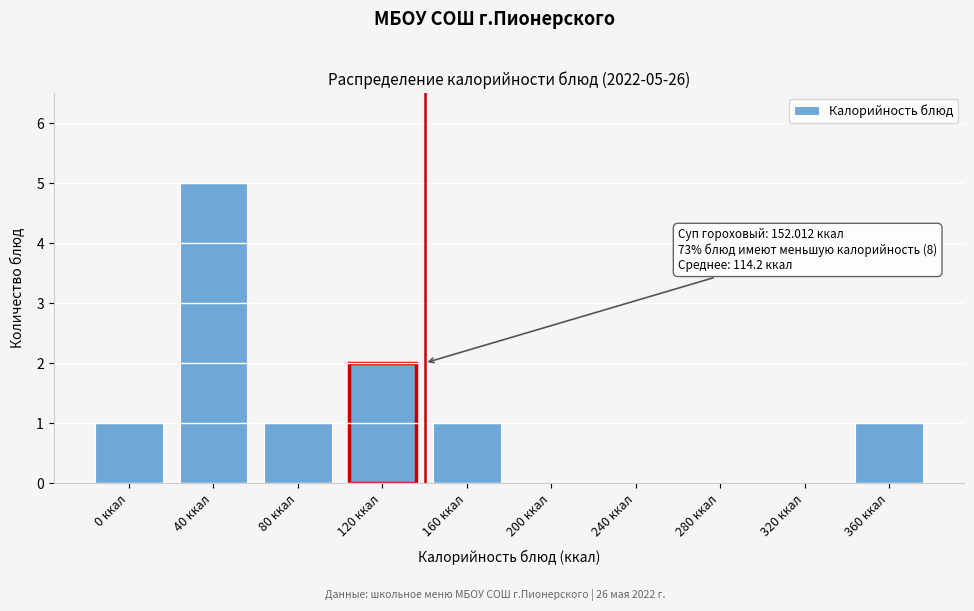

Reading left to right, extract all data points from this chart.

0 ккал=1	40 ккал=5	80 ккал=1	120 ккал=2	160 ккал=1	200 ккал=0	240 ккал=0	280 ккал=0	320 ккал=0	360 ккал=1